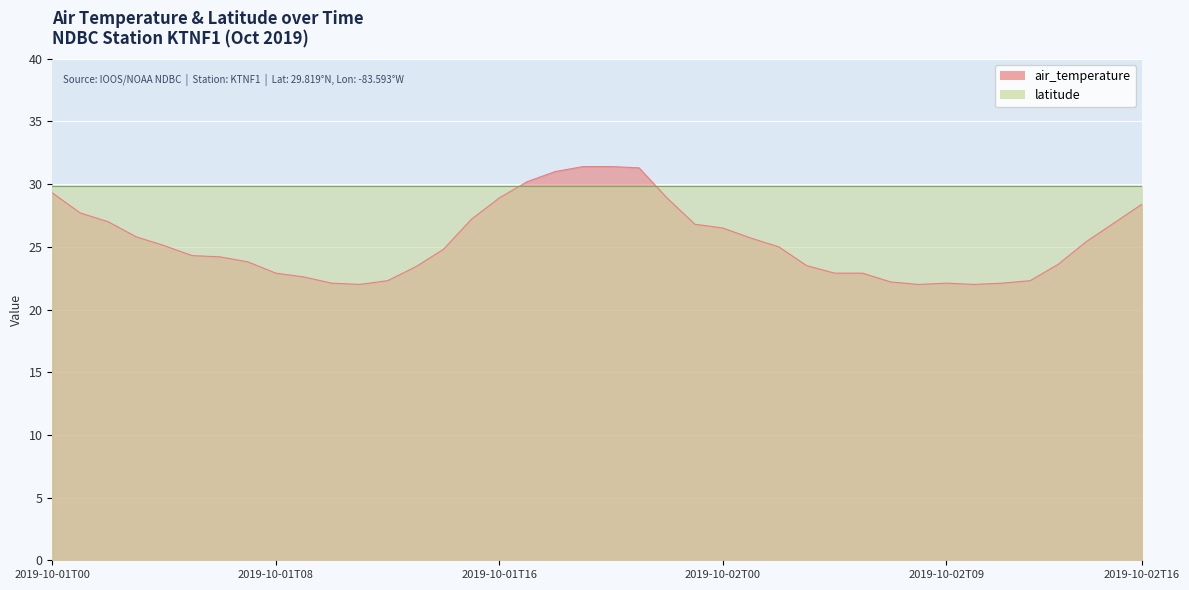

Where does the data first go above 25?

2019-10-01T00